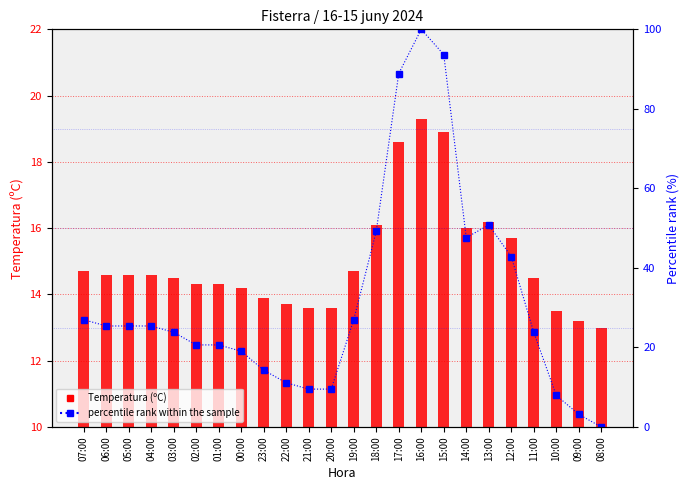

Between 17:00 and 18:00, which is larger?

17:00